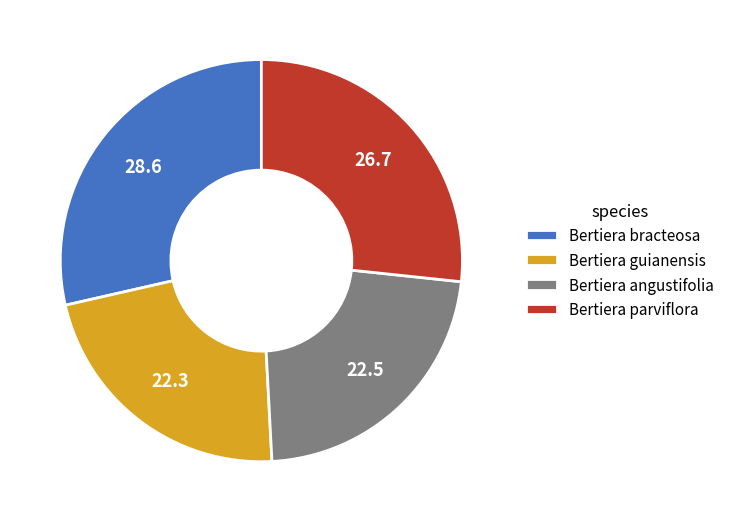

Count the number of slices in the pie.

4